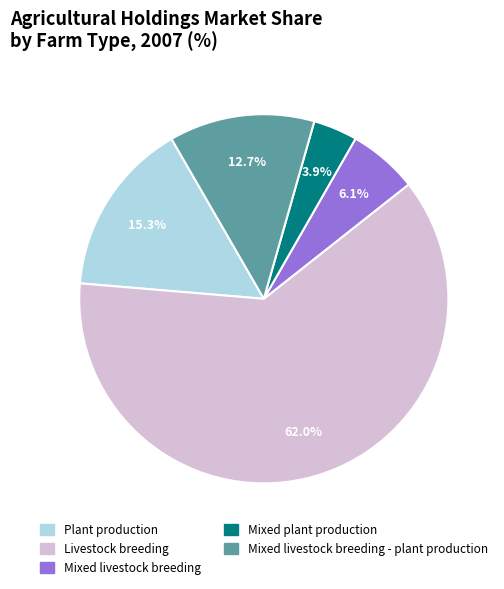

How much of the chart is everything except Livestock breeding?

38.0%